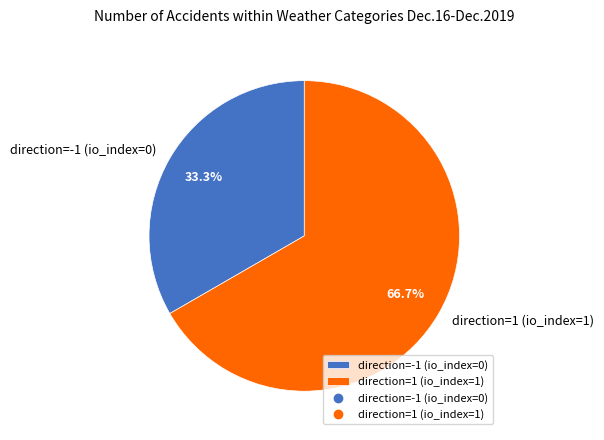

Does any single category account for the majority?

Yes